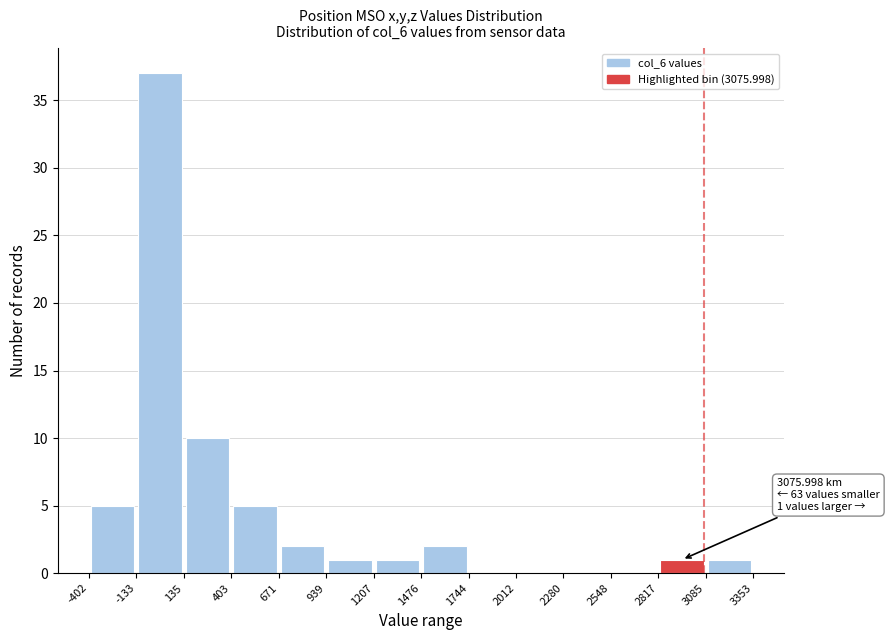

Which range on the x-axis has the tallest bar?

-133 to 135